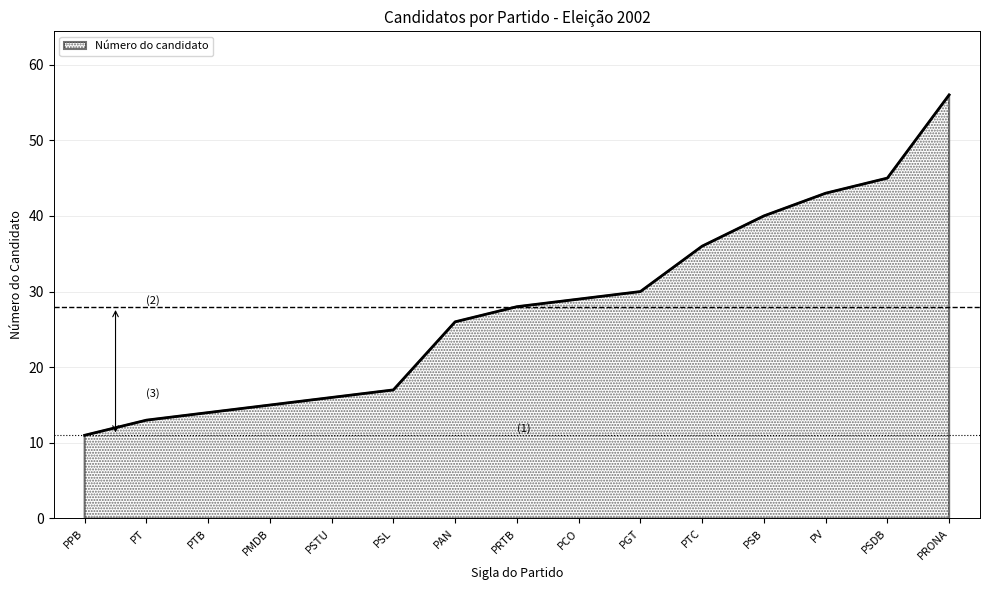

What position from the left is PRONA?

15